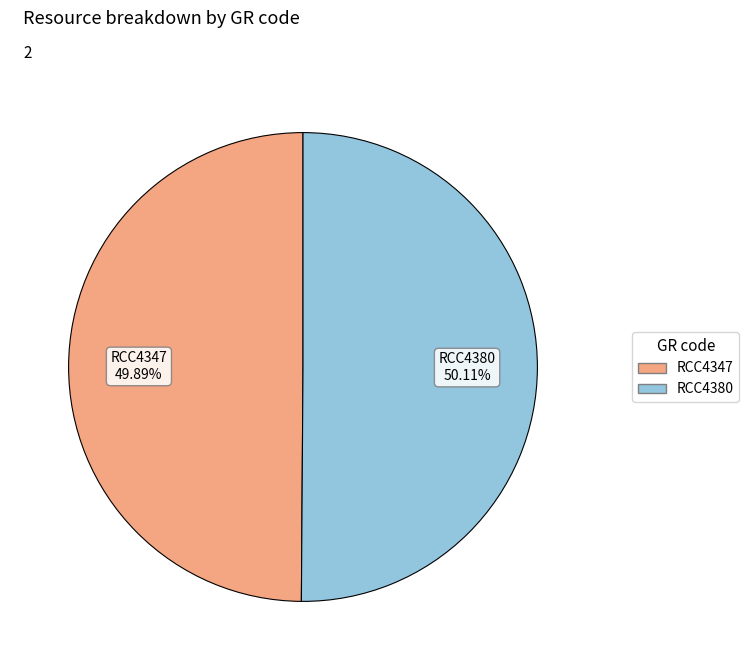

What is the ratio of the value at RCC4380 to the value at RCC4347?

1.0